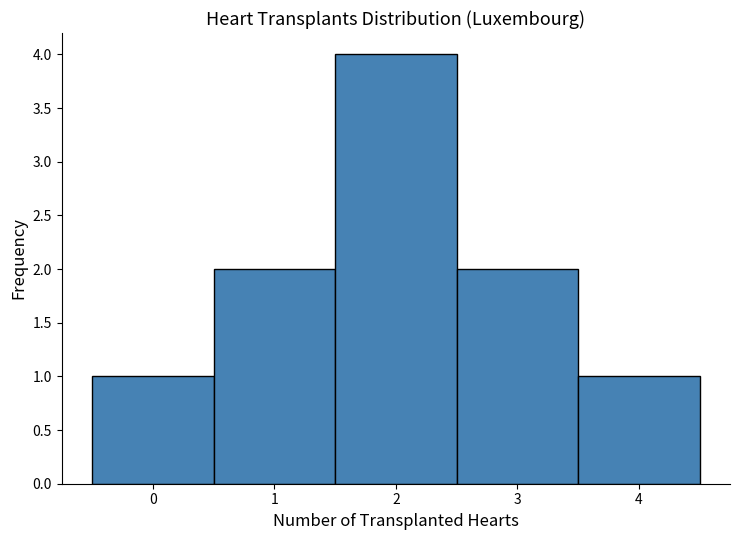

What is the height of the bar covering 3.5 to 4.5 on the x-axis? The values are not printed on the chart, so give them approximately, as read against the axis.

1